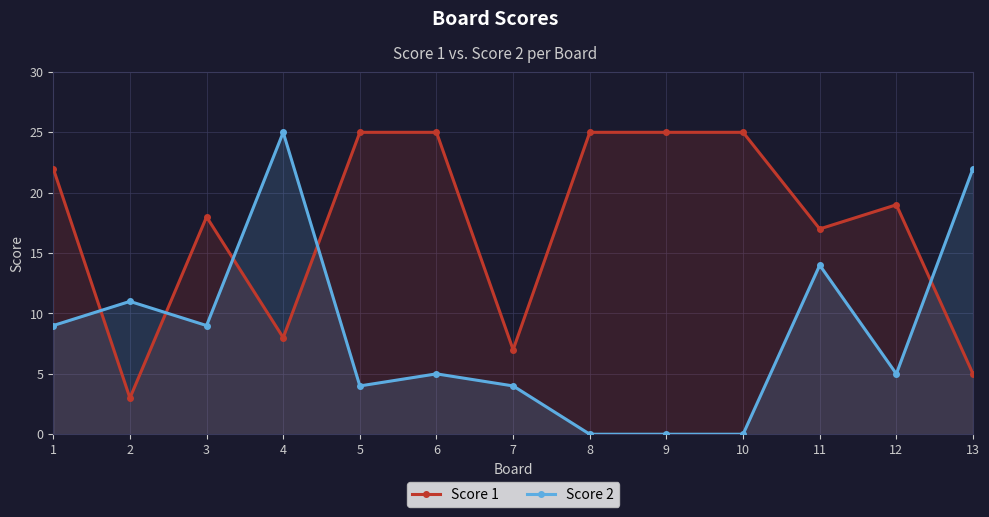

At which label is Score 1 closest to 14?

11